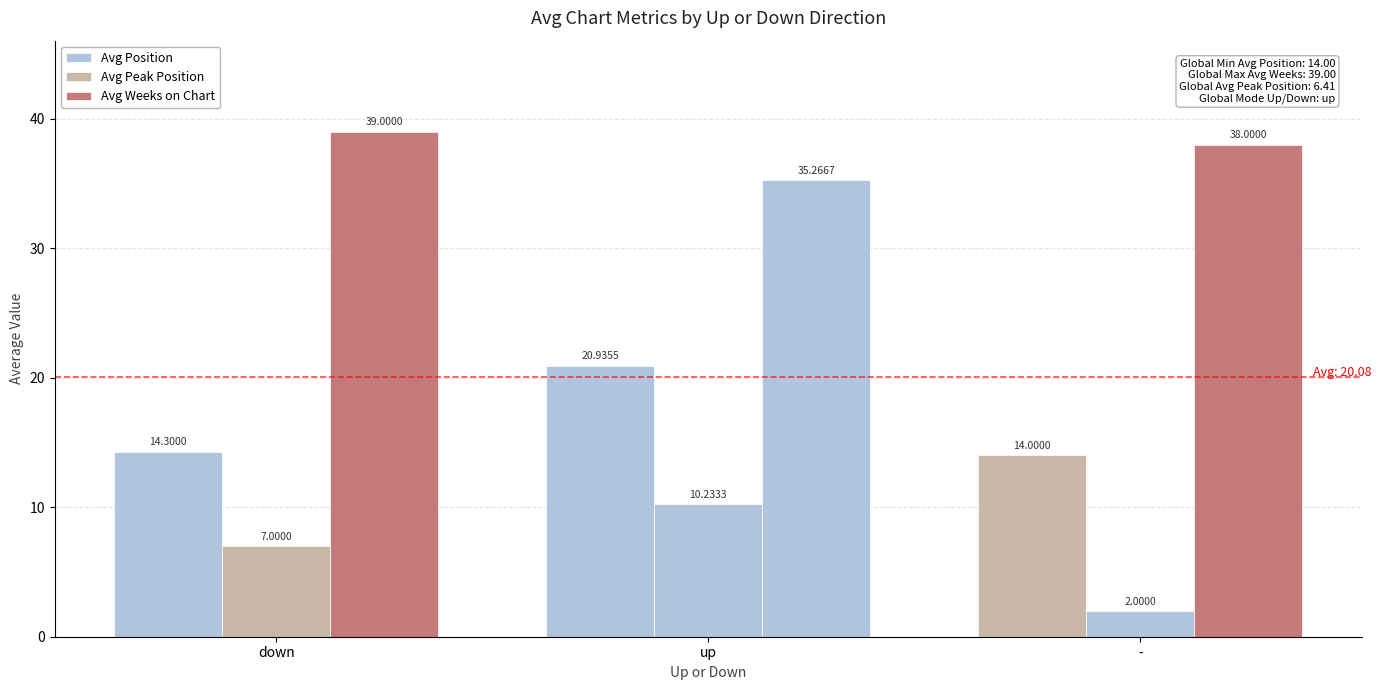

How many bars are there in total?

9